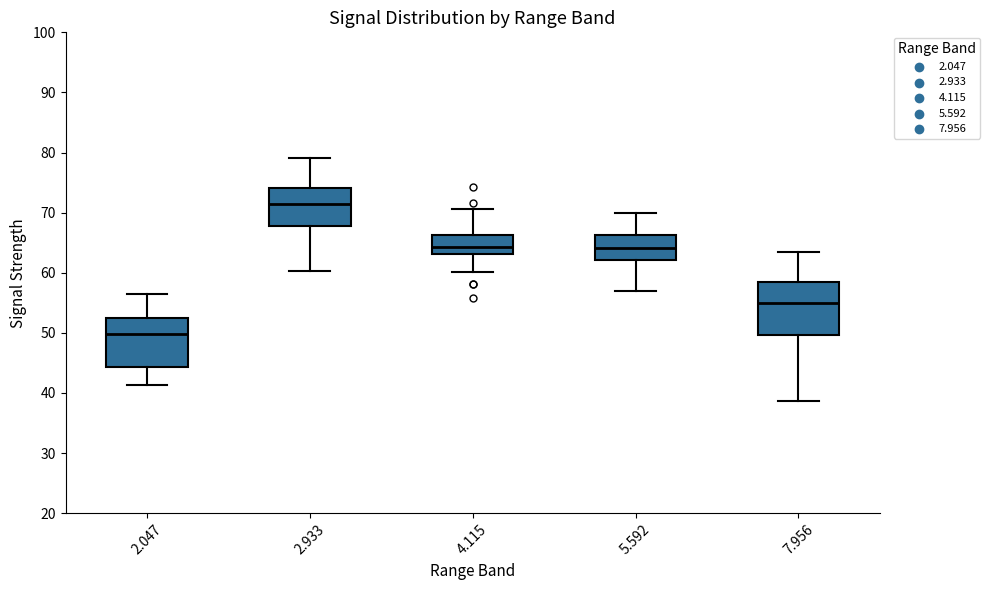

Which box has the lowest median line?

2.047